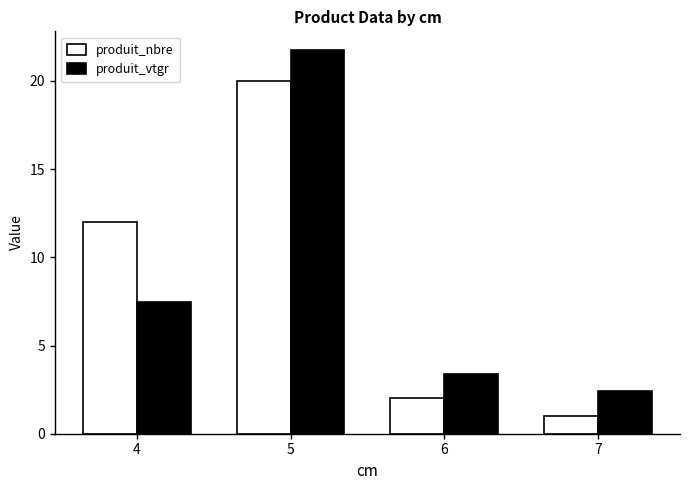

What value does the produit_vtgr series have at 4?

7.5